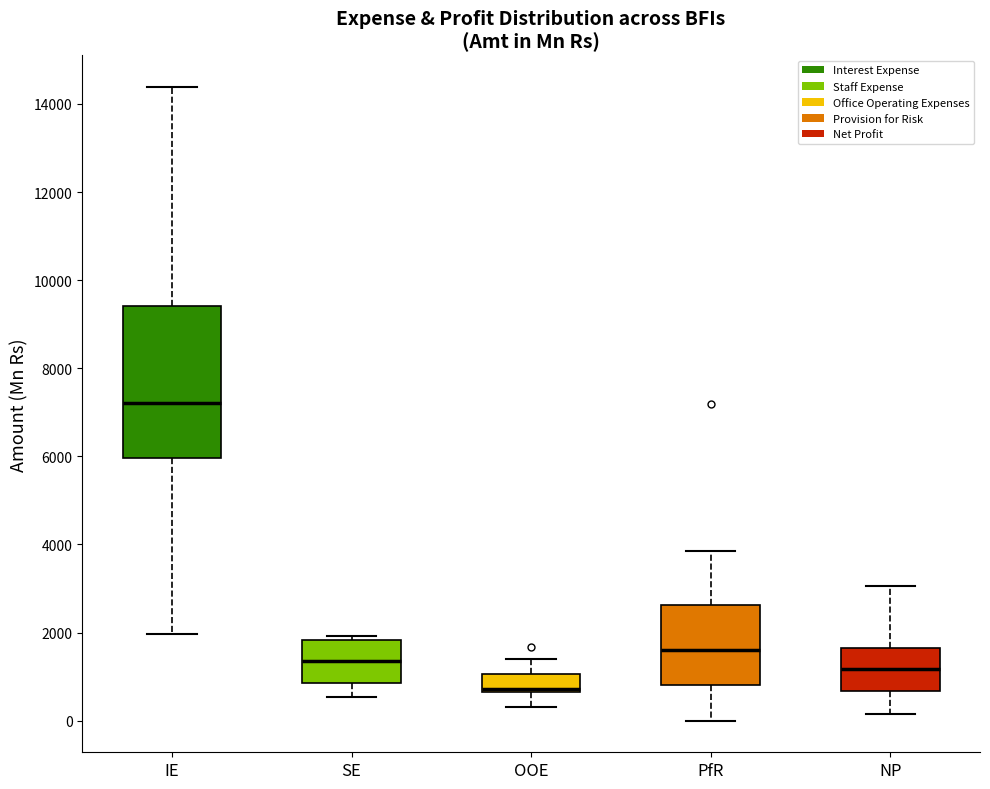

Reading left to right, read every box against the y-axis: the position of its median line, the range the box covers, and the ends of its whiskers. The values are not printed on the chart, so give them approximately, as read against the axis.

IE: median 7200, box 6000 to 9400, whiskers 2000 to 14400
SE: median 1400, box 800 to 1800, whiskers 600 to 2000
OOE: median 800, box 600 to 1000, whiskers 400 to 1400
PfR: median 1600, box 800 to 2600, whiskers 0 to 3800
NP: median 1200, box 600 to 1600, whiskers 200 to 3000